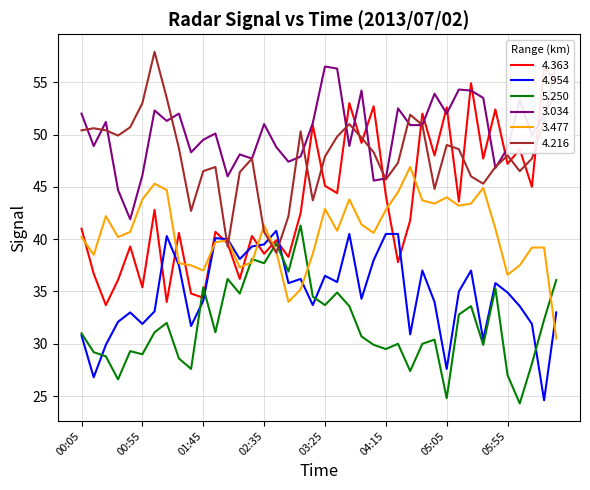

Reading left to right, extract all data points from this chart.

4.363: 00:05=41.0	00:15=36.7	00:25=33.7	00:35=36.1	00:45=39.3	00:55=35.4	01:05=42.8	01:15=34.0	01:25=40.6	01:35=34.8	01:45=34.4	01:55=40.7	02:05=39.6	02:15=36.2	02:25=40.3	02:35=38.6	02:45=39.9	02:55=38.3	03:05=42.5	03:15=50.9	03:25=45.1	03:35=44.4	03:45=53.0	03:55=49.2	04:05=52.7	04:15=44.2	04:25=37.8	04:35=41.8	04:45=52.0	04:55=48.0	05:05=52.6	05:15=43.6	05:25=54.9	05:35=47.7	05:45=52.4	05:55=47.2	06:05=48.6	06:15=45.0	06:25=56.4	06:35=55.1
4.954: 00:05=30.8	00:15=26.8	00:25=29.9	00:35=32.1	00:45=33.0	00:55=31.9	01:05=33.1	01:15=40.3	01:25=37.5	01:35=31.7	01:45=34.1	01:55=40.1	02:05=40.0	02:15=38.1	02:25=39.3	02:35=39.5	02:45=40.8	02:55=35.8	03:05=36.2	03:15=33.7	03:25=36.5	03:35=35.9	03:45=40.5	03:55=34.3	04:05=38.0	04:15=40.5	04:25=40.5	04:35=30.9	04:45=37.0	04:55=34.0	05:05=27.6	05:15=35.0	05:25=37.0	05:35=30.4	05:45=35.8	05:55=34.9	06:05=33.6	06:15=31.9	06:25=24.6	06:35=33.0
5.250: 00:05=31.0	00:15=29.2	00:25=28.8	00:35=26.6	00:45=29.3	00:55=29.0	01:05=31.1	01:15=32.0	01:25=28.6	01:35=27.6	01:45=35.4	01:55=31.1	02:05=36.2	02:15=34.8	02:25=38.1	02:35=37.7	02:45=39.6	02:55=36.9	03:05=41.3	03:15=34.5	03:25=33.7	03:35=34.9	03:45=33.6	03:55=30.7	04:05=29.9	04:15=29.5	04:25=30.0	04:35=27.4	04:45=30.0	04:55=30.4	05:05=24.8	05:15=32.8	05:25=33.6	05:35=29.9	05:45=35.3	05:55=27.0	06:05=24.3	06:15=28.1	06:25=32.3	06:35=36.1
3.034: 00:05=52.0	00:15=48.9	00:25=51.2	00:35=44.7	00:45=41.9	00:55=46.1	01:05=52.3	01:15=51.3	01:25=52.0	01:35=48.3	01:45=49.5	01:55=50.1	02:05=46.0	02:15=48.1	02:25=47.7	02:35=51.0	02:45=48.8	02:55=47.4	03:05=47.9	03:15=51.1	03:25=56.5	03:35=56.3	03:45=48.9	03:55=54.2	04:05=45.6	04:15=45.8	04:25=52.5	04:35=50.9	04:45=50.9	04:55=53.9	05:05=52.0	05:15=54.3	05:25=54.2	05:35=53.5	05:45=46.8	05:55=48.7	06:05=53.3	06:15=49.9	06:25=51.9	06:35=53.9
3.477: 00:05=40.2	00:15=38.5	00:25=42.2	00:35=40.2	00:45=40.7	00:55=43.8	01:05=45.3	01:15=44.7	01:25=37.7	01:35=37.5	01:45=37.0	01:55=39.7	02:05=39.9	02:15=37.3	02:25=37.8	02:35=41.3	02:45=38.8	02:55=34.0	03:05=35.2	03:15=38.6	03:25=42.9	03:35=40.8	03:45=43.8	03:55=41.4	04:05=40.6	04:15=42.8	04:25=44.5	04:35=46.9	04:45=43.7	04:55=43.4	05:05=44.0	05:15=43.2	05:25=43.4	05:35=44.9	05:45=41.0	05:55=36.6	06:05=37.5	06:15=39.2	06:25=39.2	06:35=30.5
4.216: 00:05=50.4	00:15=50.6	00:25=50.4	00:35=49.9	00:45=50.7	00:55=53.0	01:05=57.9	01:15=53.5	01:25=48.7	01:35=42.7	01:45=46.5	01:55=46.9	02:05=39.3	02:15=46.4	02:25=47.7	02:35=40.7	02:45=38.7	02:55=42.2	03:05=50.3	03:15=43.7	03:25=47.9	03:35=49.8	03:45=51.0	03:55=49.7	04:05=48.3	04:15=45.7	04:25=47.3	04:35=51.9	04:45=50.9	04:55=44.8	05:05=49.0	05:15=48.6	05:25=46.0	05:35=45.3	05:45=46.9	05:55=48.0	06:05=46.5	06:15=47.7	06:25=51.3	06:35=56.9